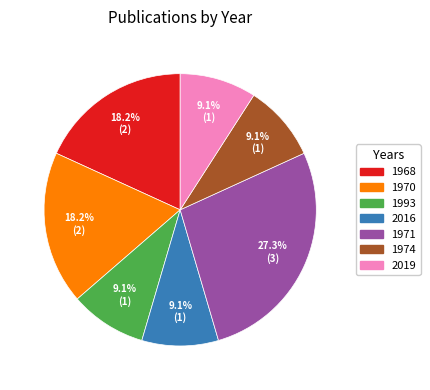

What portion of the pie excludes 2019?

90.9%